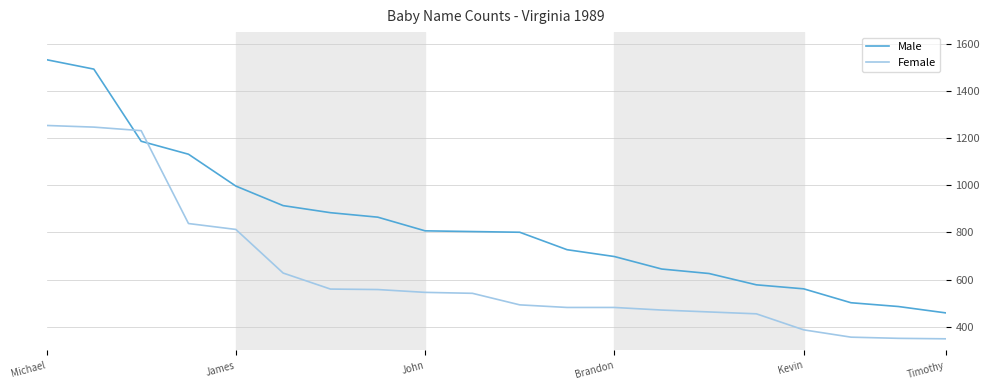

Does the chart have visible grid lines?

Yes